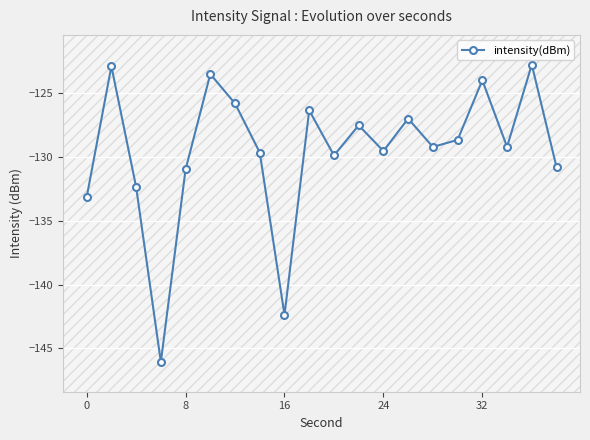

Reading left to right, transcribe all the data shown in this chart.

-133.2	-122.9	-132.4	-146.1	-131.0	-123.5	-125.8	-129.7	-142.4	-126.4	-129.9	-127.5	-129.5	-127.0	-129.2	-128.7	-124.0	-129.2	-122.8	-130.8